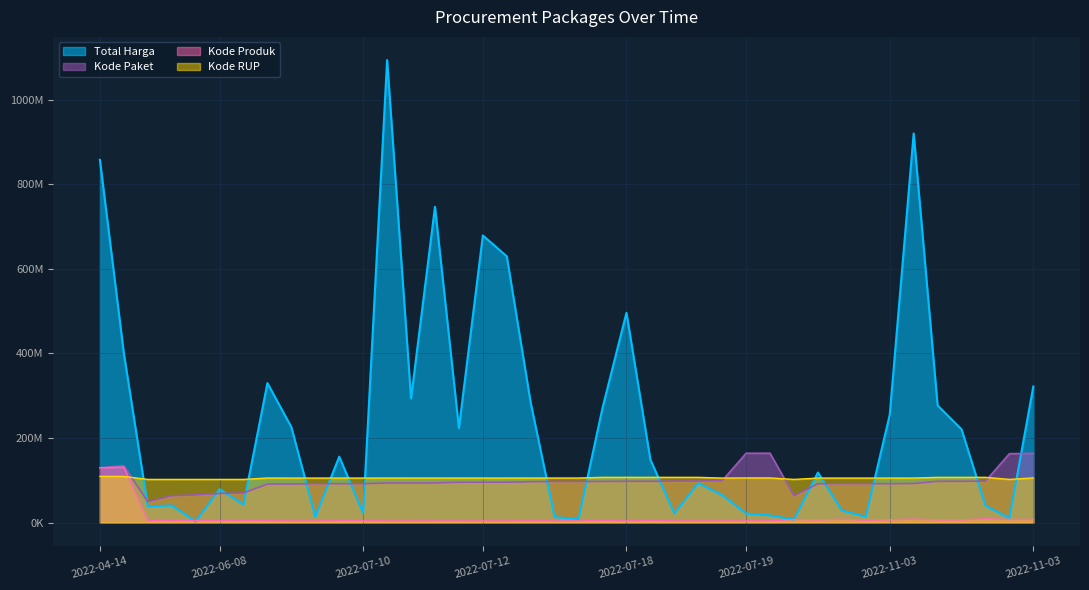

What is the maximum value for Kode RUP?

109384600.0